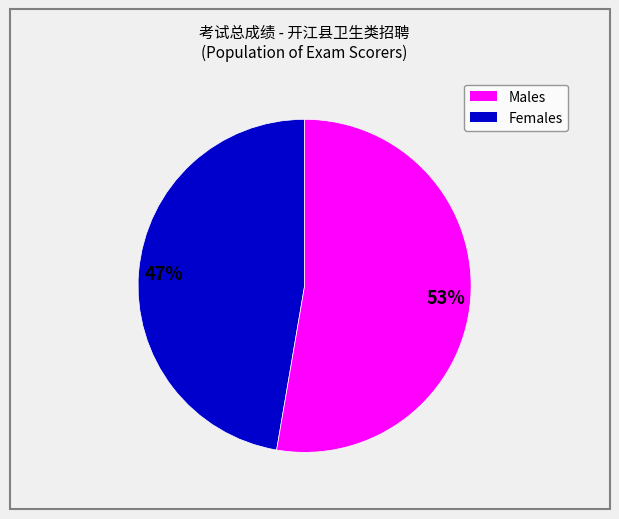

To the nearest percent, what is the average slice percentage?

50%